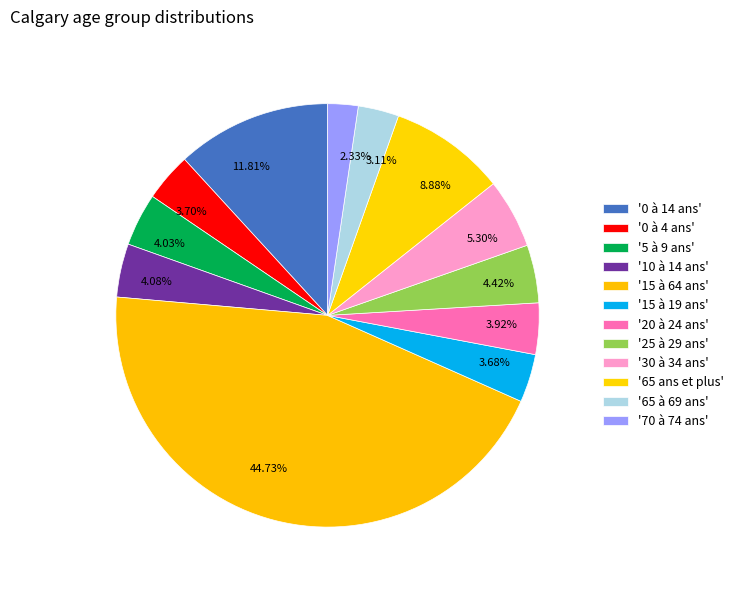

What is the ratio of the value at 11.81% to the value at 44.73%?

0.3